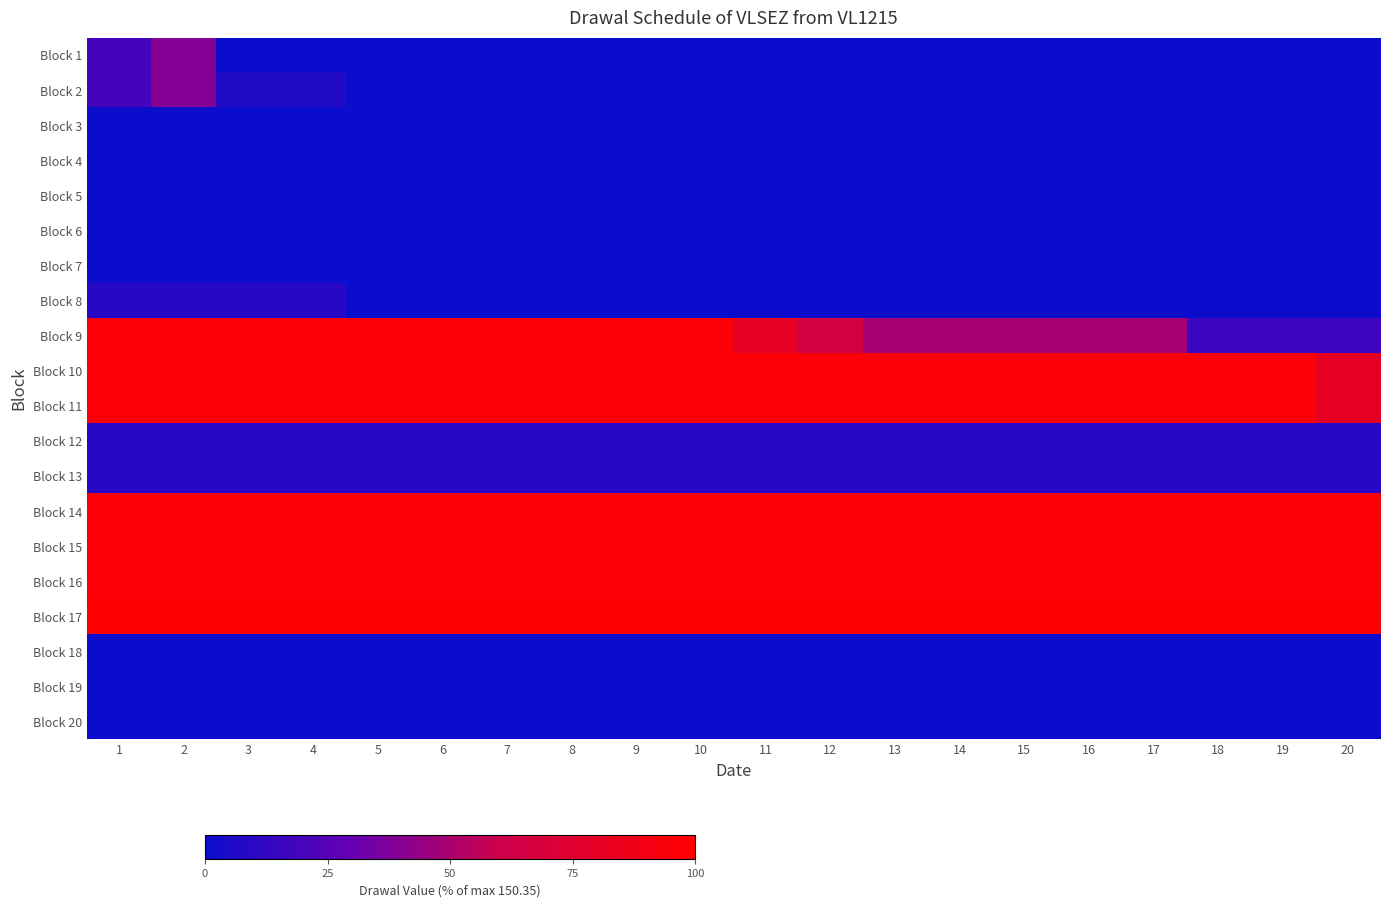

At which category does the chart reach its minimum across all series?

3